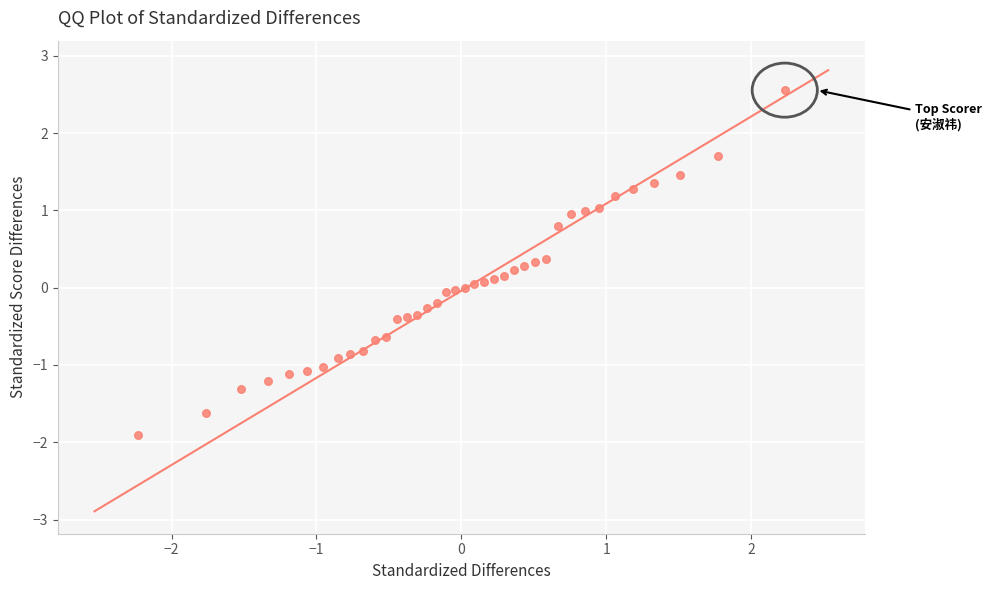

What is the range of X values (max minus min)?

4.5